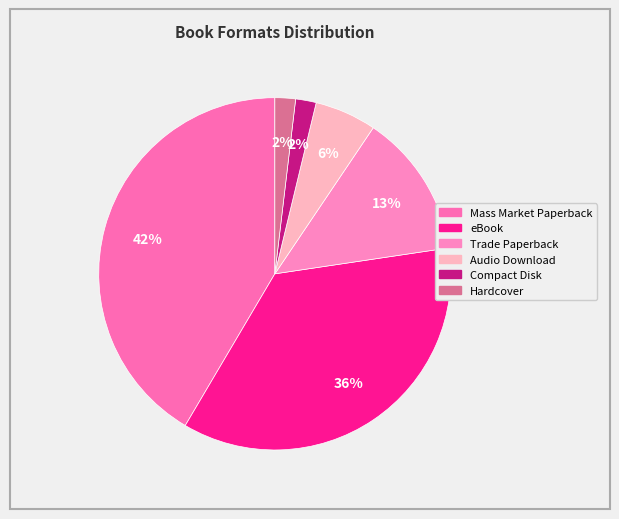

True or false: eBook accounts for 36% of the total.

True